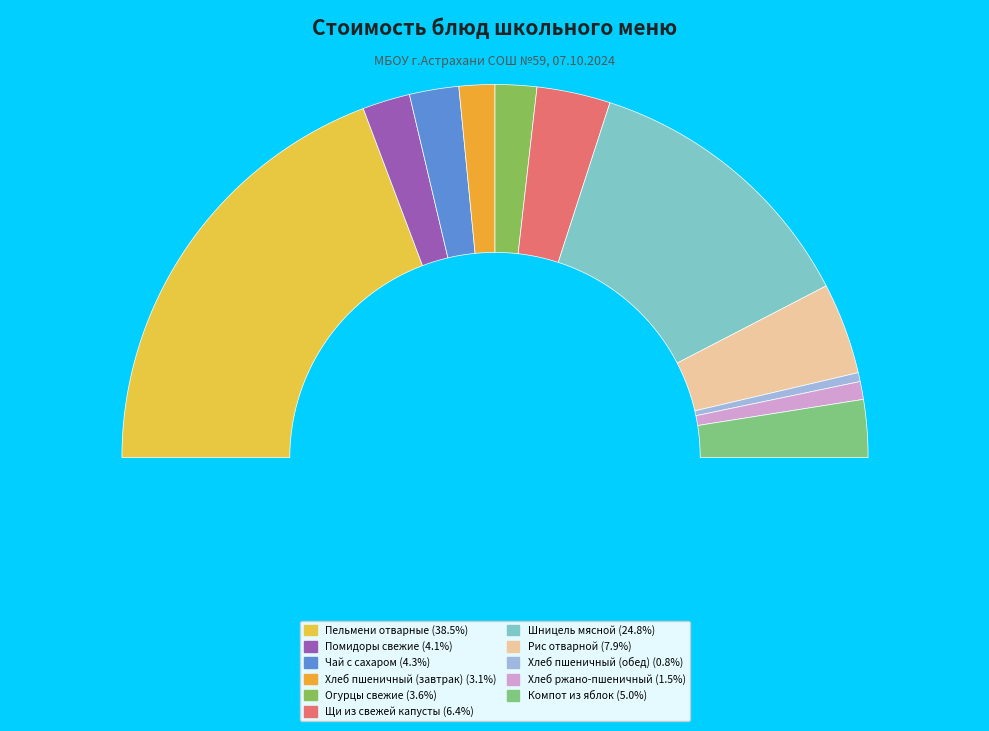

Approximately how many times larger is the value at Хлеб ржано-пшеничный compared to Овощи натуральные свежие помидоры?

0.4